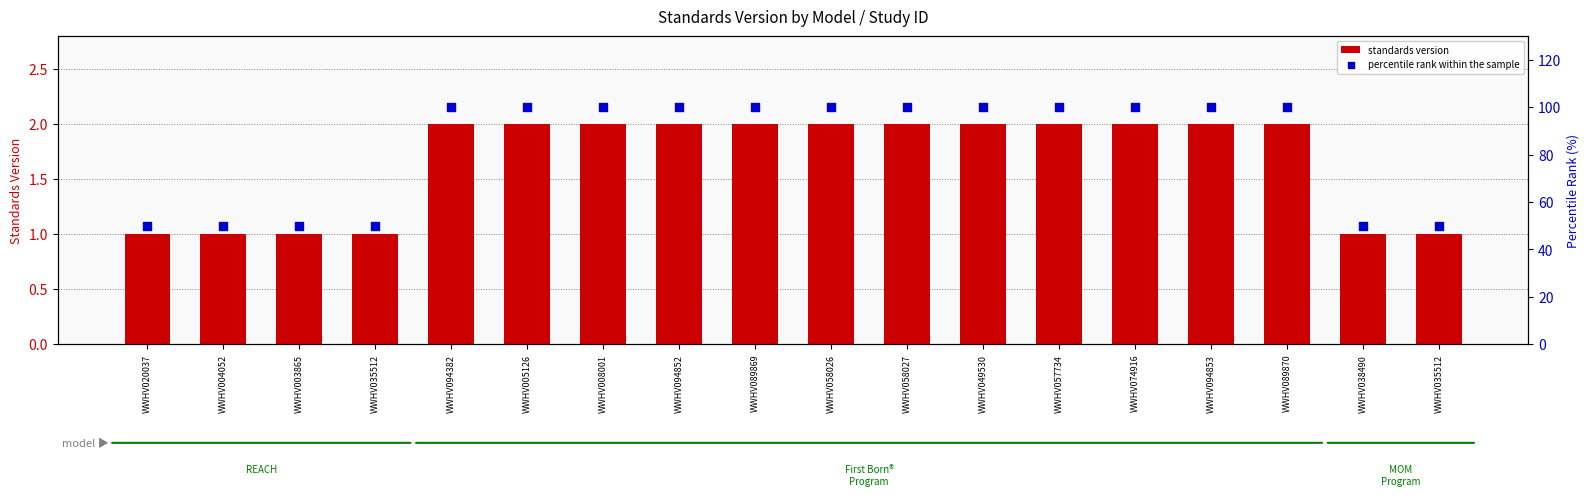

At which category is the sum across all series the highest?

WWHV094382